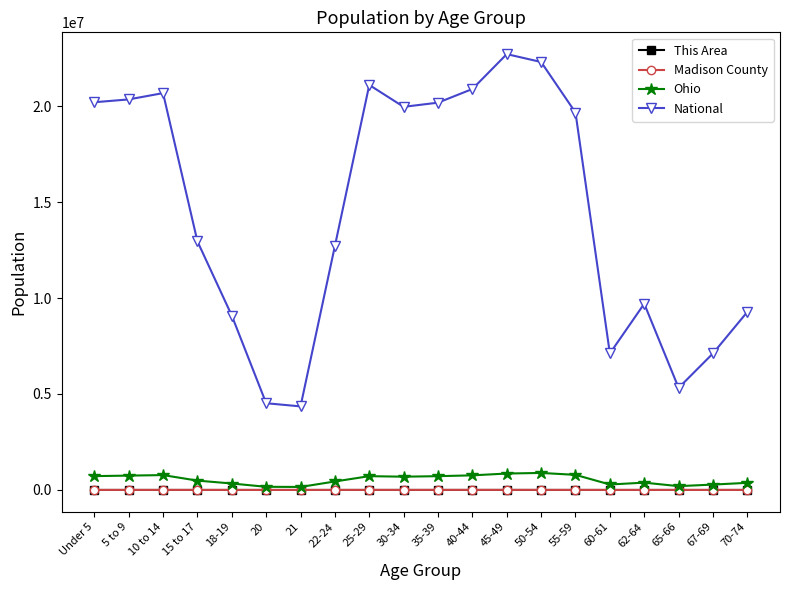

Where does the This Area series first go above 228?

Under 5